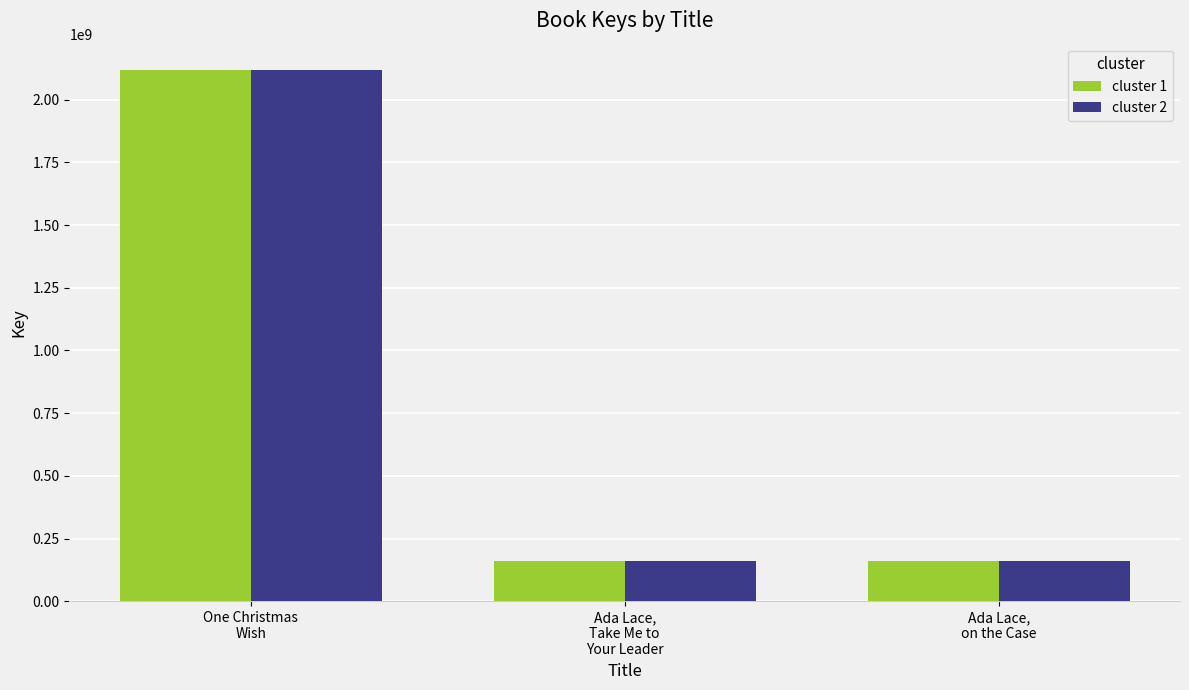

What is the sum of all cluster 2 values?

2441132259